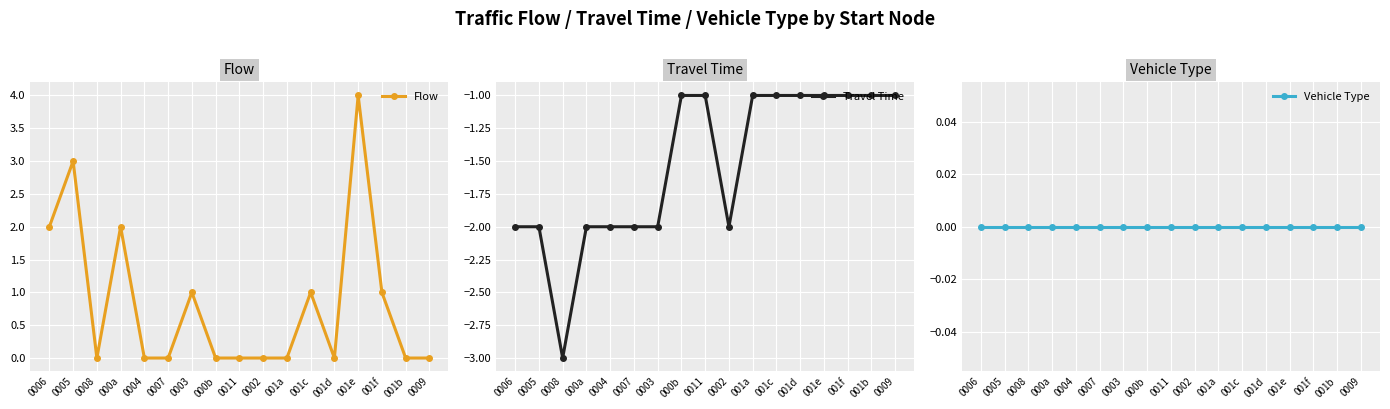

What is the difference between the second highest and minimum values in the Travel Time series?

2